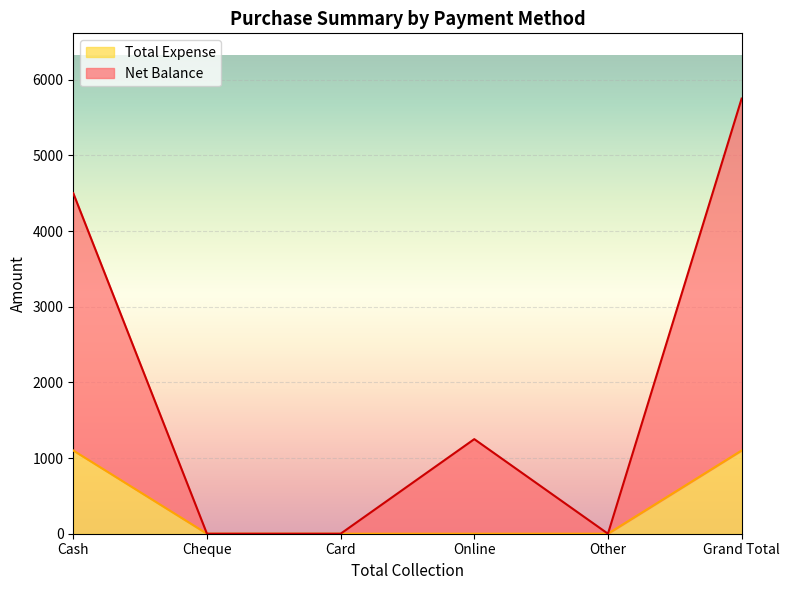

Which series has the widest spread of values?

Net Balance